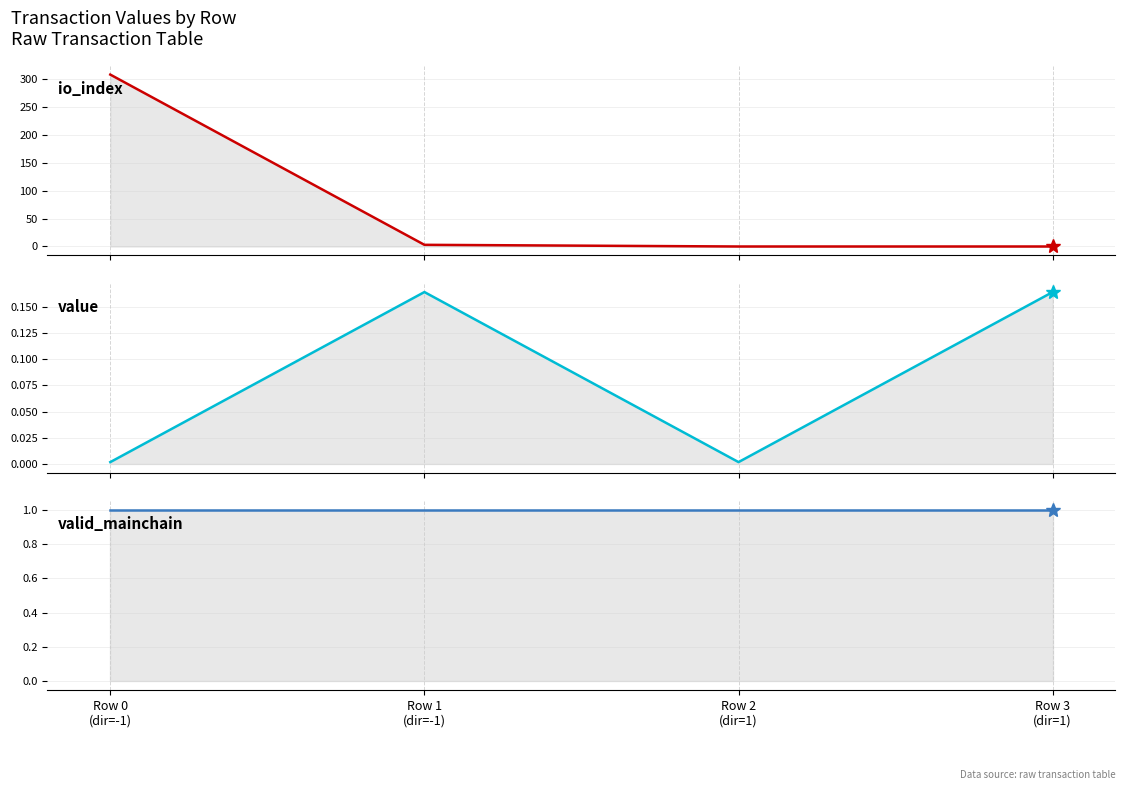

List the labels in order of value value, largest first.

Row 1
(dir=-1), Row 3
(dir=1), Row 0
(dir=-1), Row 2
(dir=1)